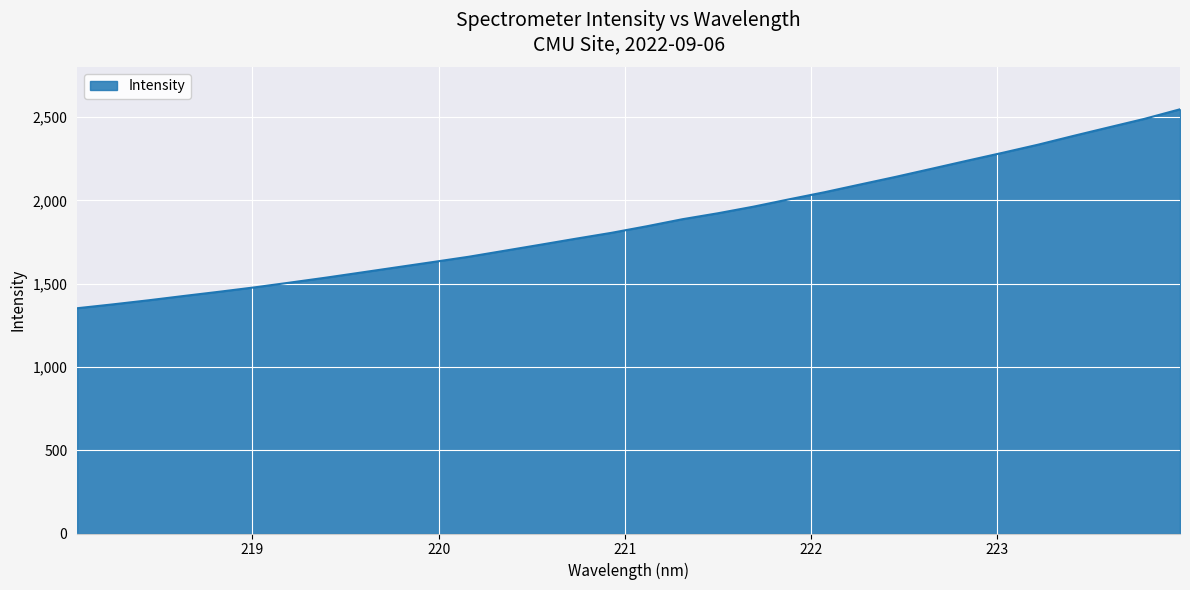

What is the greatest value displayed?

2546.4